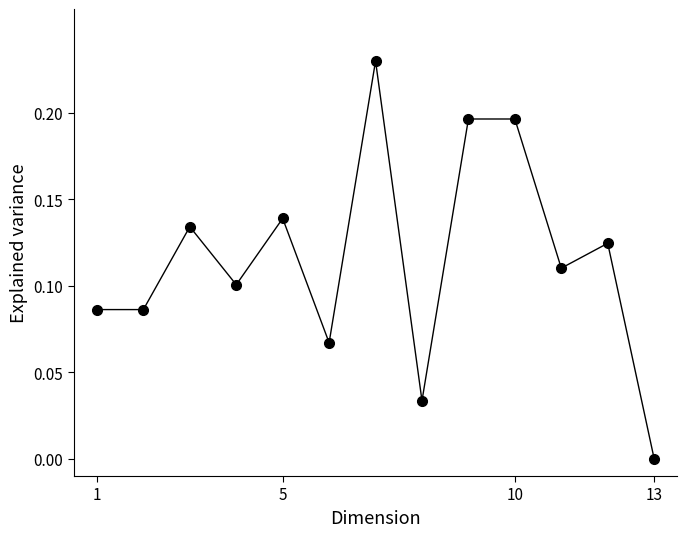

True or false: the data has more than 1 interior local peaks.

True